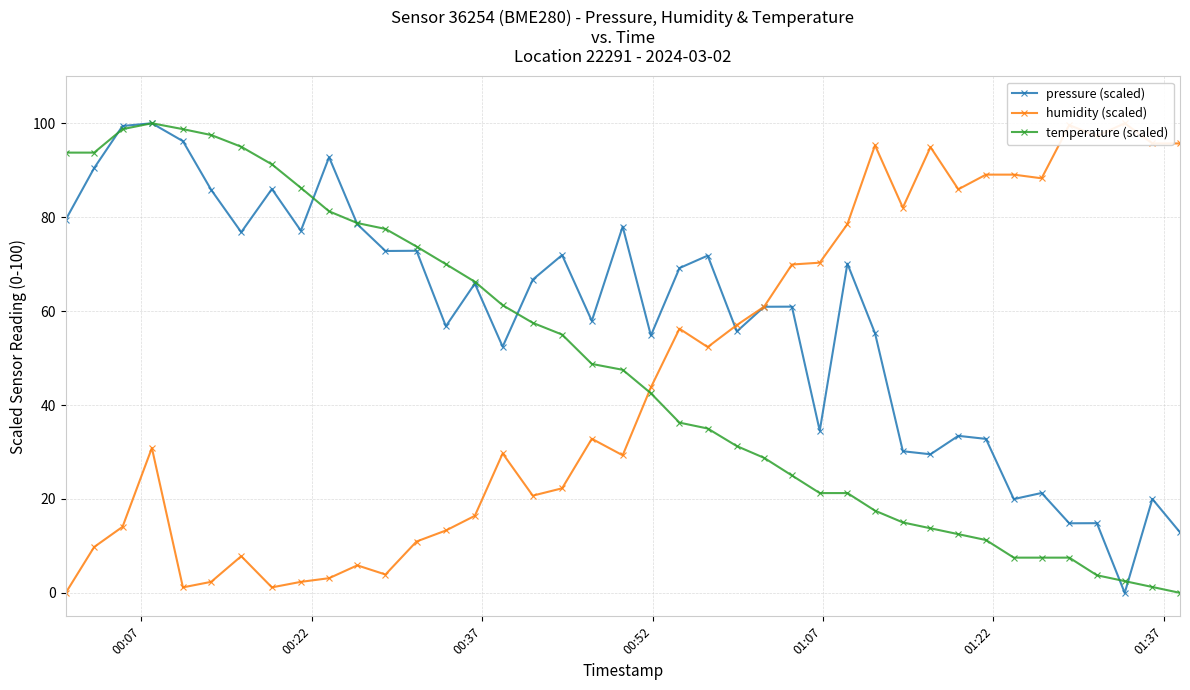

Does the chart have visible grid lines?

Yes